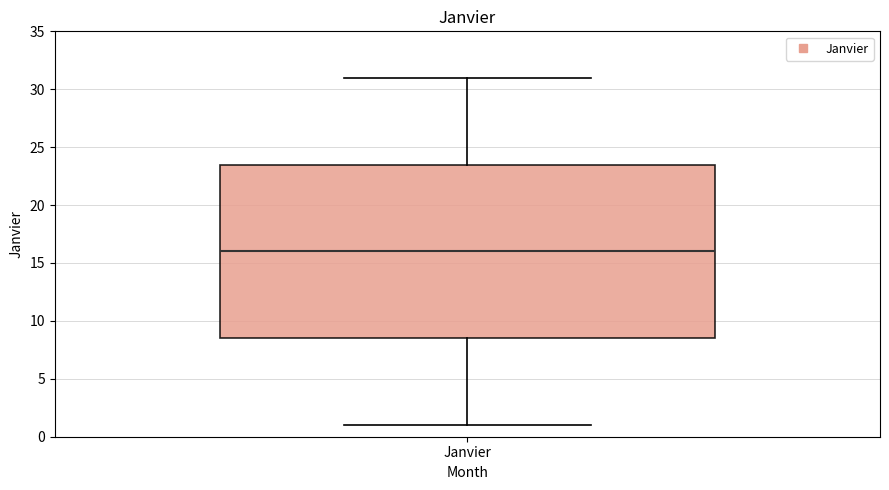

Where does the median line of the box for Janvier sit on the y-axis? The values are not printed on the chart, so give them approximately, as read against the axis.

16.0